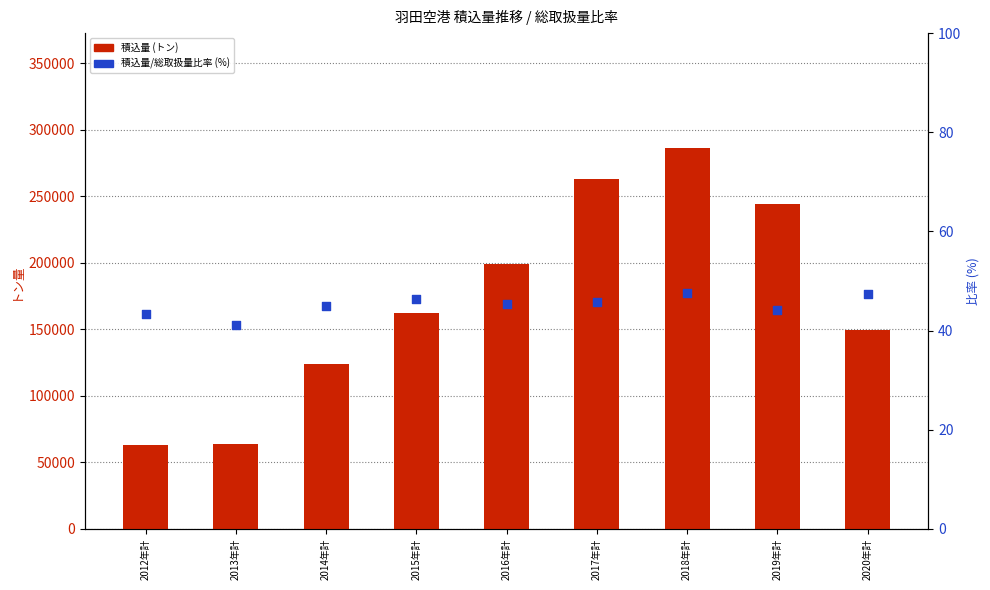

What is the total value across all series at 2019年計?

243823.2